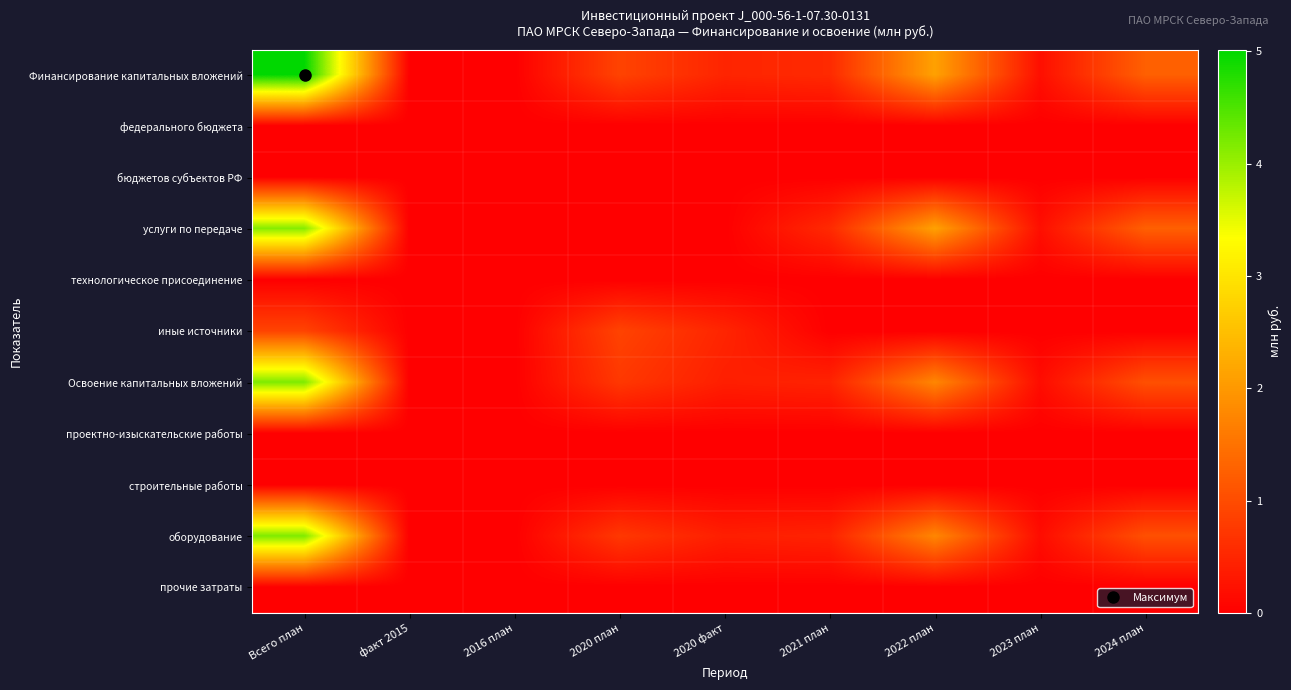

Which series has the widest spread of values?

Финансирование капитальных вложений